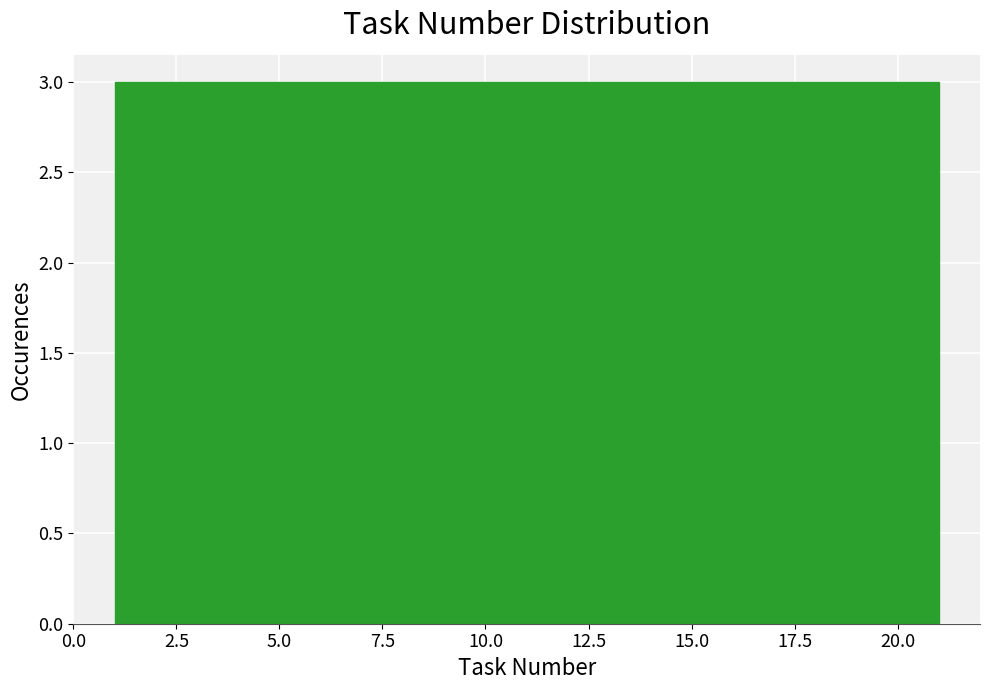

Reading left to right, transcribe this chart: for each bar, give the range it covers on the x-axis and its height. Neither the bar edges nor the heights are printed on the chart, so give them approximately, as read against the axes.

1.0 to 4.0: 3
4.0 to 6.5: 3
6.5 to 9.5: 3
9.5 to 12.5: 3
12.5 to 15.5: 3
15.5 to 18.0: 3
18.0 to 21.0: 3